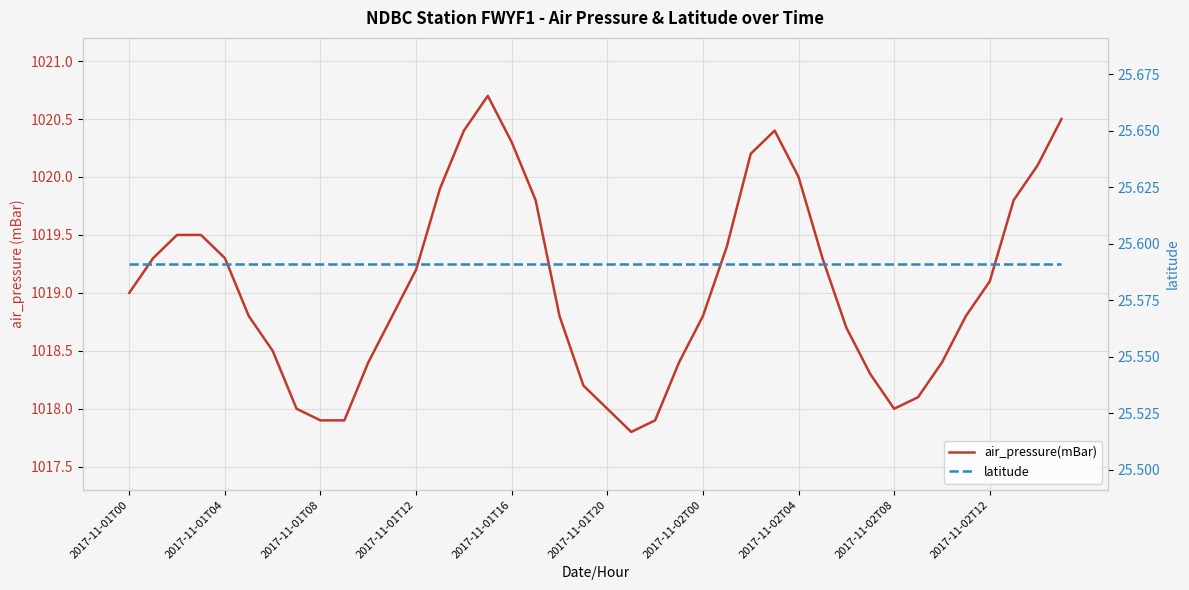

Which series has the widest spread of values?

air_pressure(mBar)